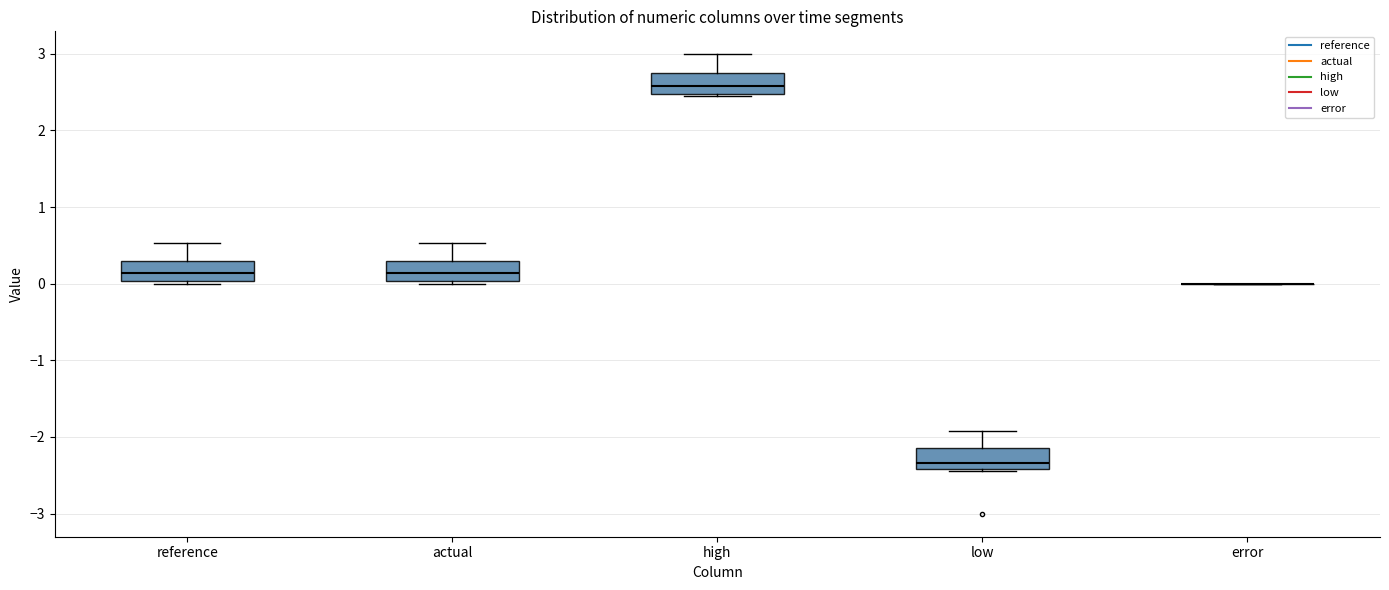

Where is the upper edge of the box for high on the y-axis? The values are not printed on the chart, so give them approximately, as read against the axis.

2.8